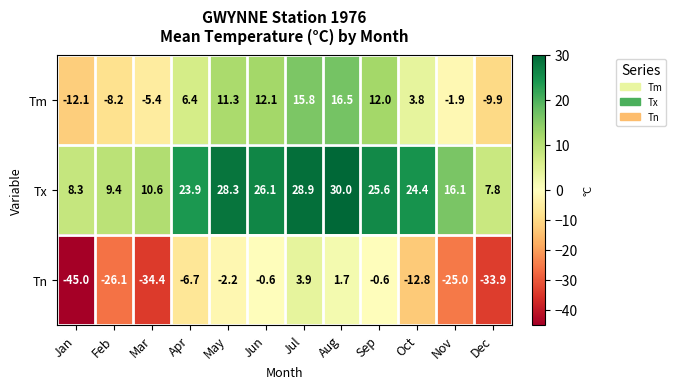

What is the difference between the second highest and minimum values in the Tx series?

21.1